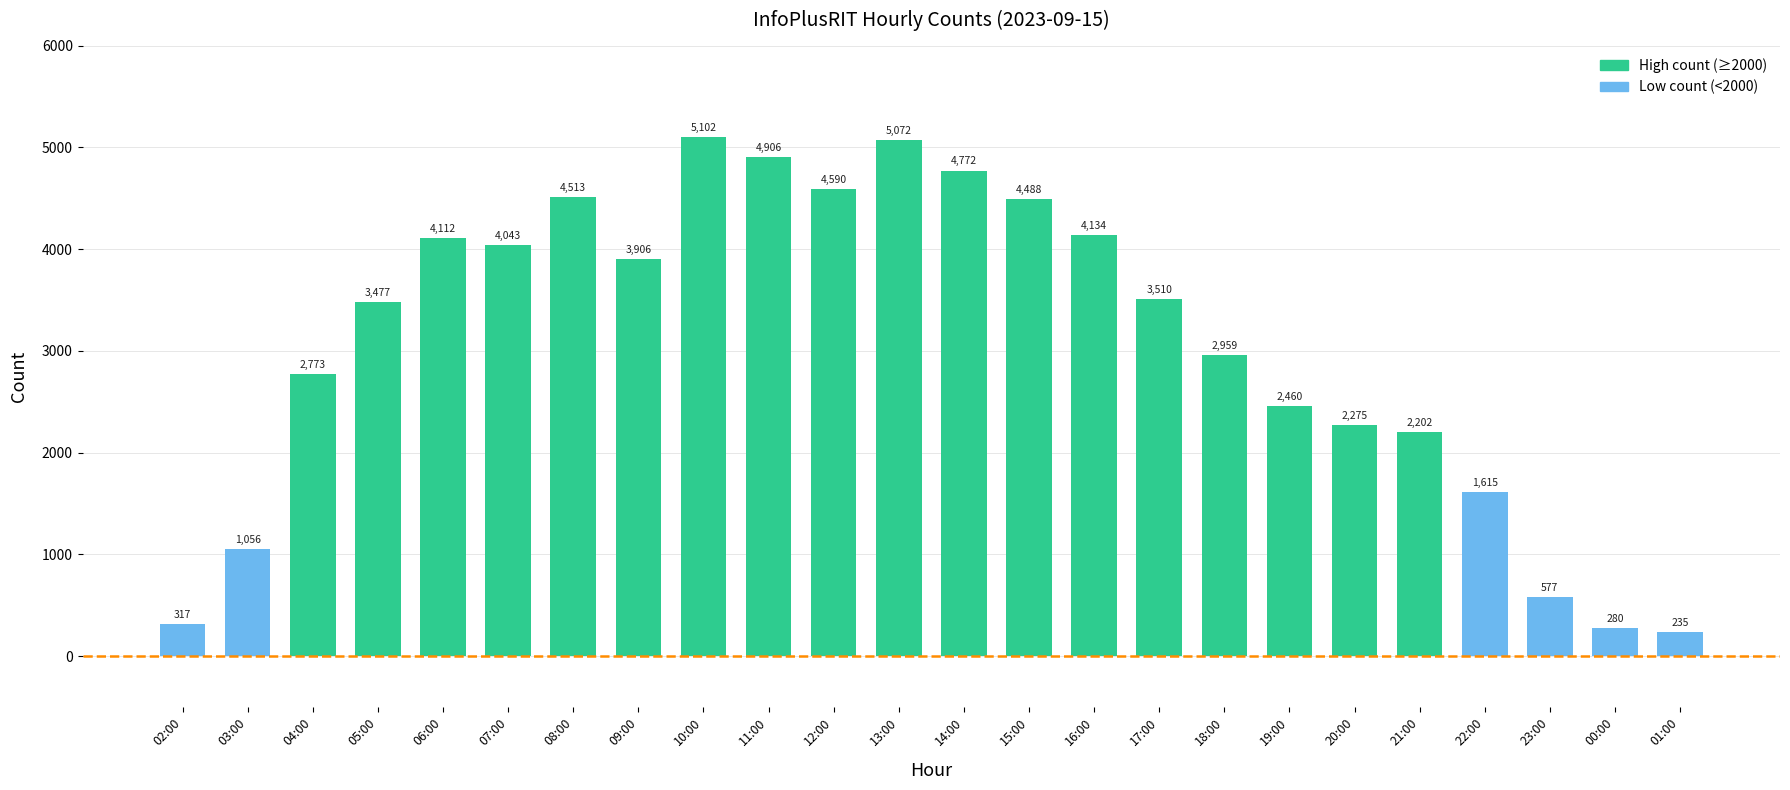

What is the sum of the values at 15:00 and 17:00?

7998